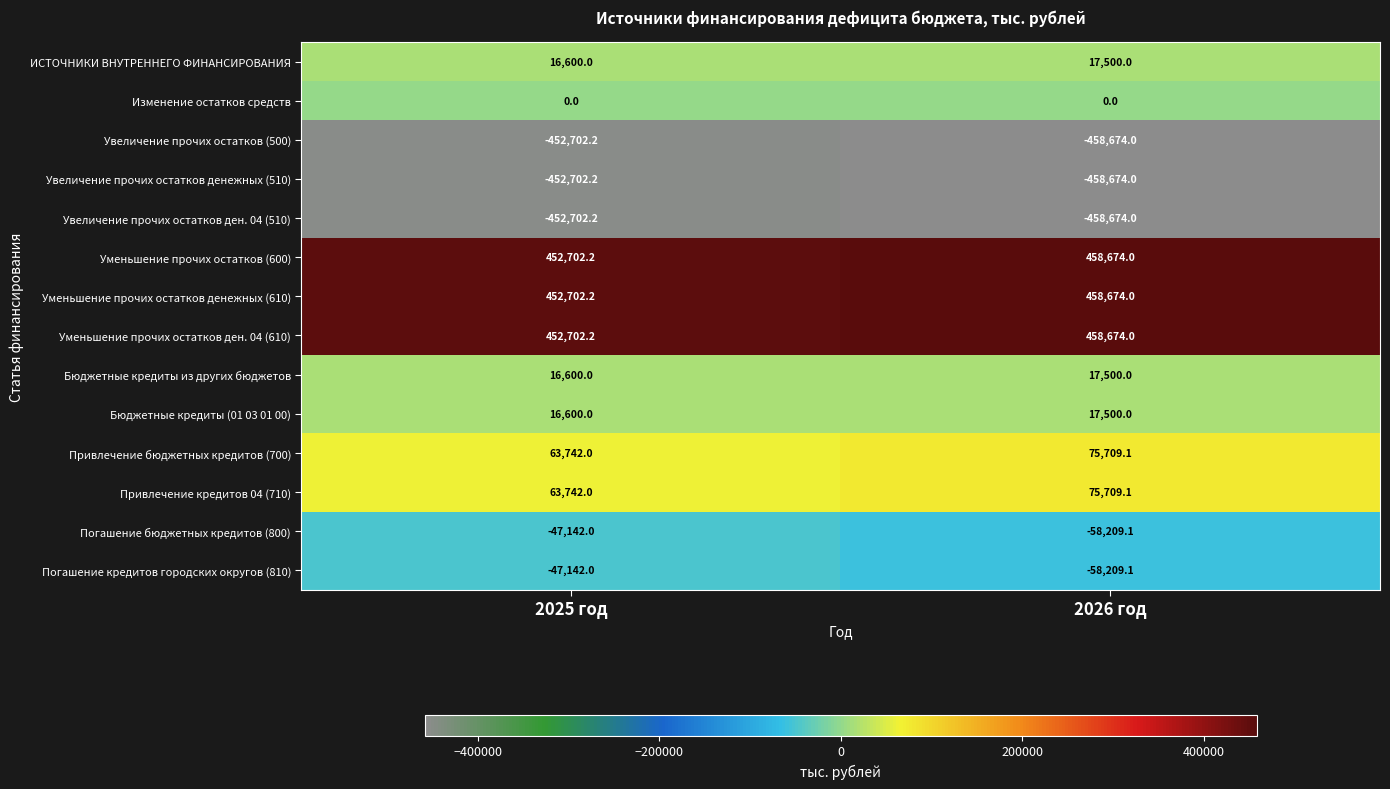

Rank the categories by Увеличение прочих остатков (500) value from lowest to highest.

2026 год, 2025 год